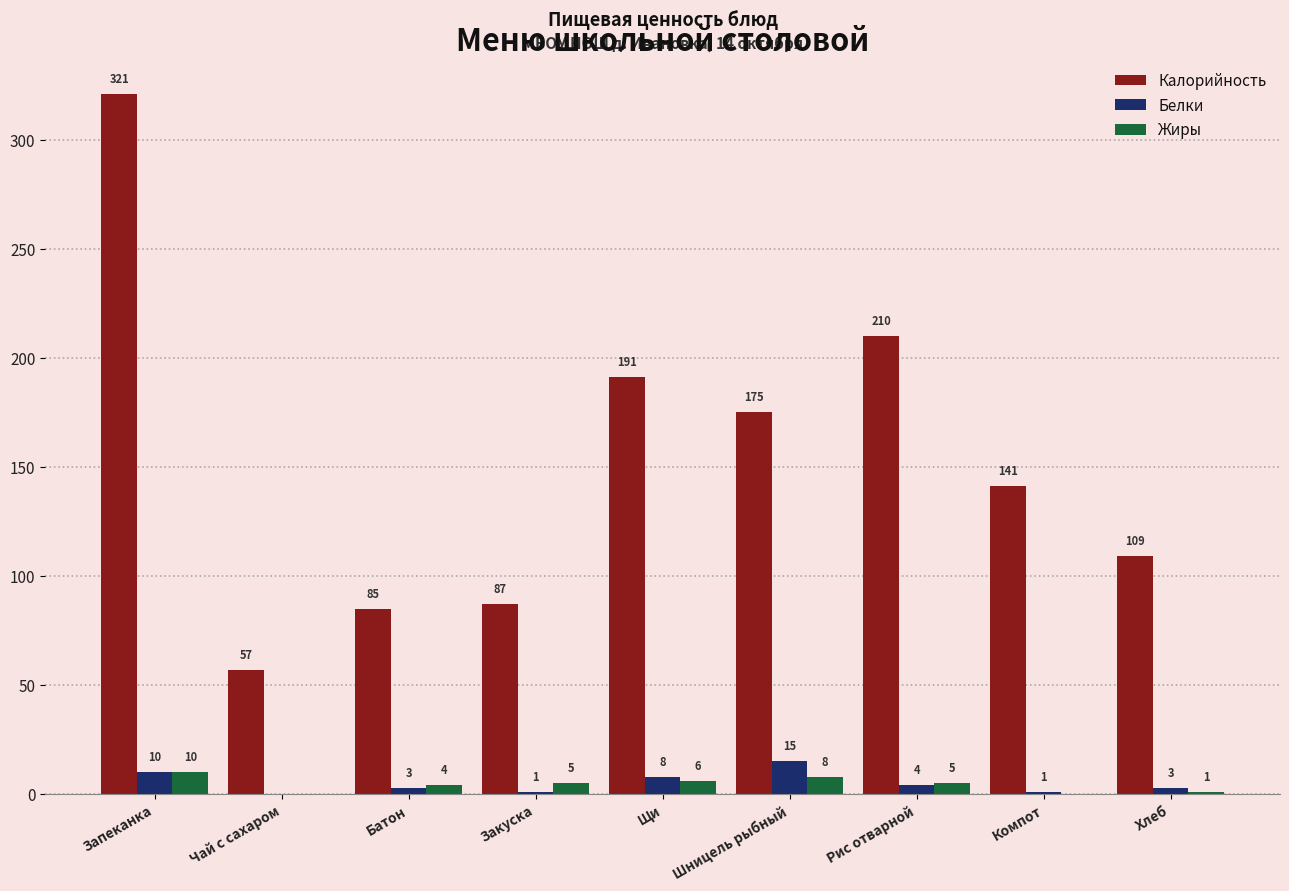

What is the maximum value for Жиры?

10